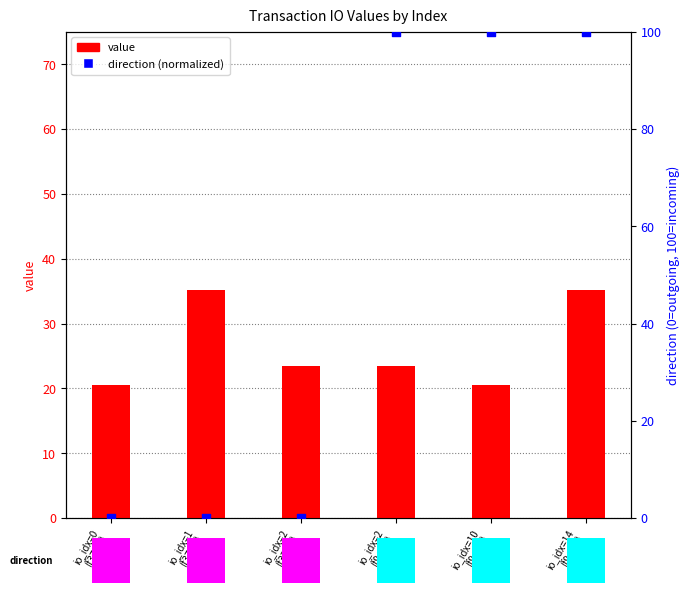

What are all the series names shown in the legend?

value, direction (normalized)